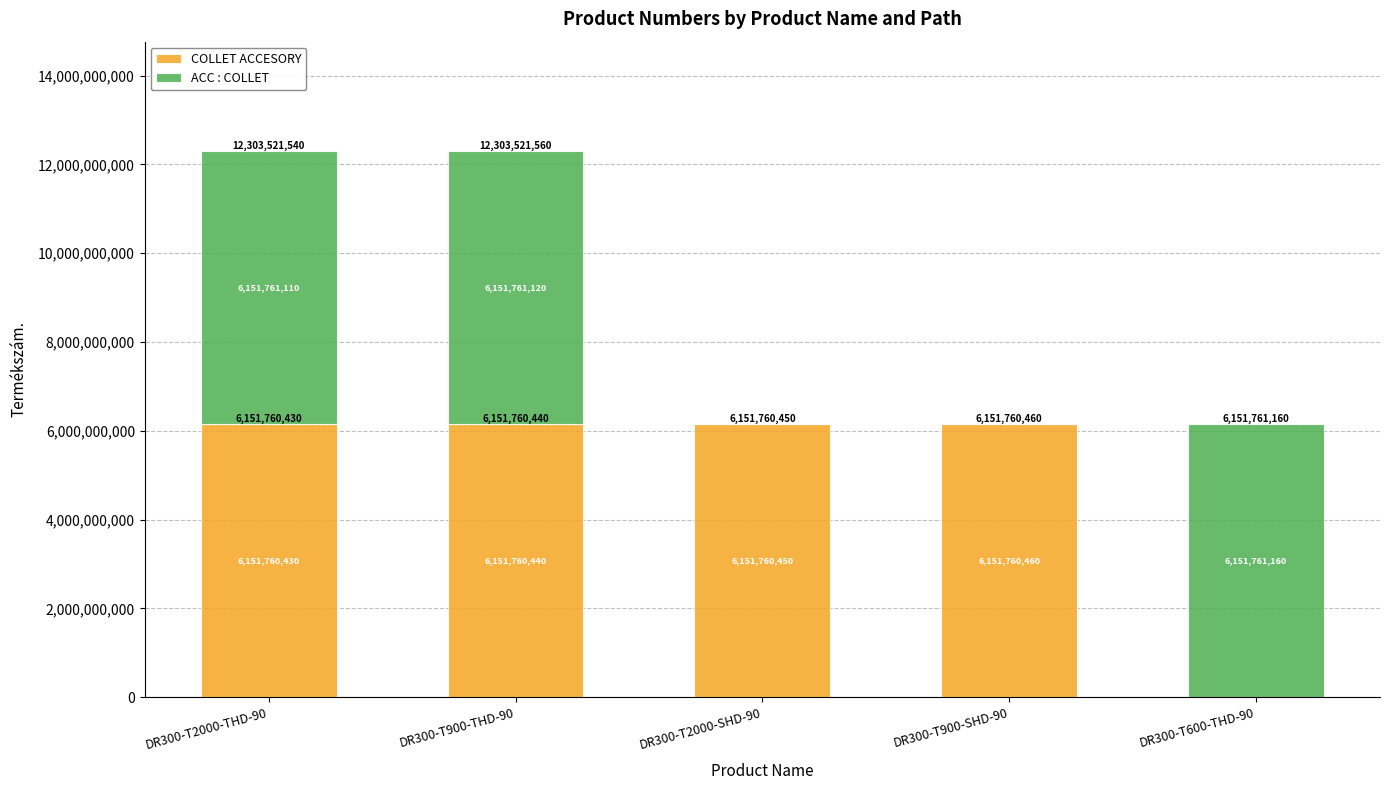

Is it true that COLLET ACCESORY equals 6151760430 at DR300-T2000-THD-90?

True